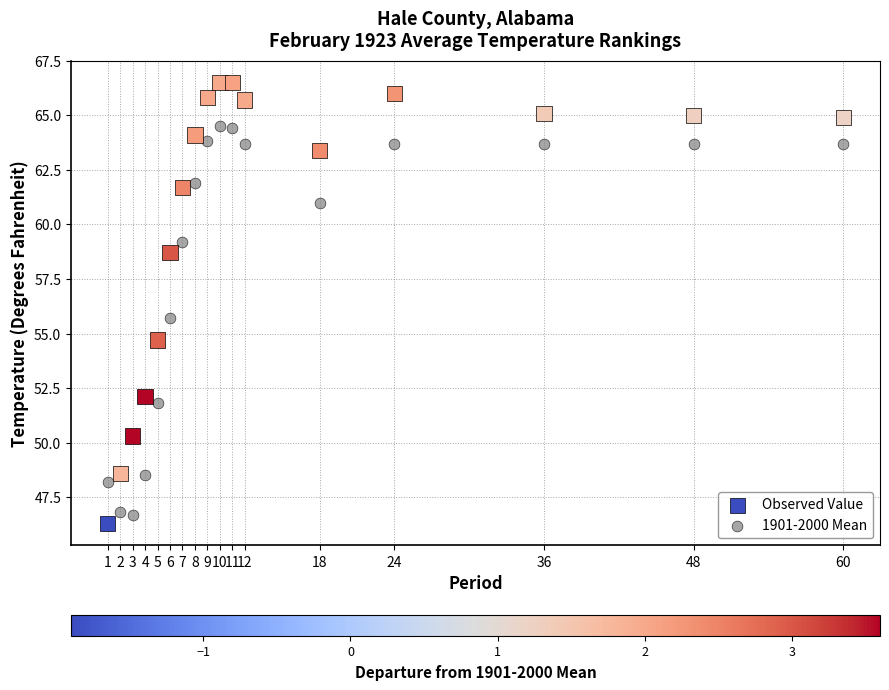

Which series has the largest Y range (max minus min)?

Observed Value